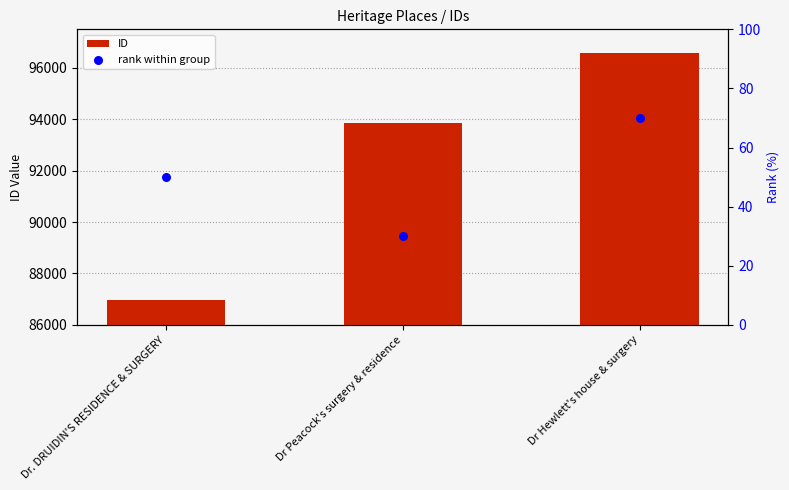

Which series contains the lowest Y value?

rank within group